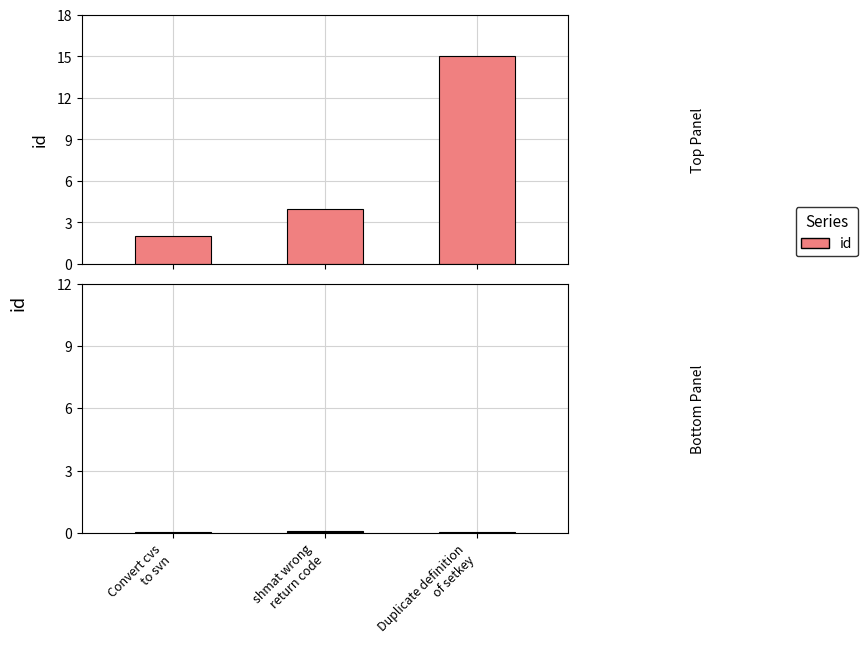

Is it true that id equals 2.0 at Convert cvs to svn?

True